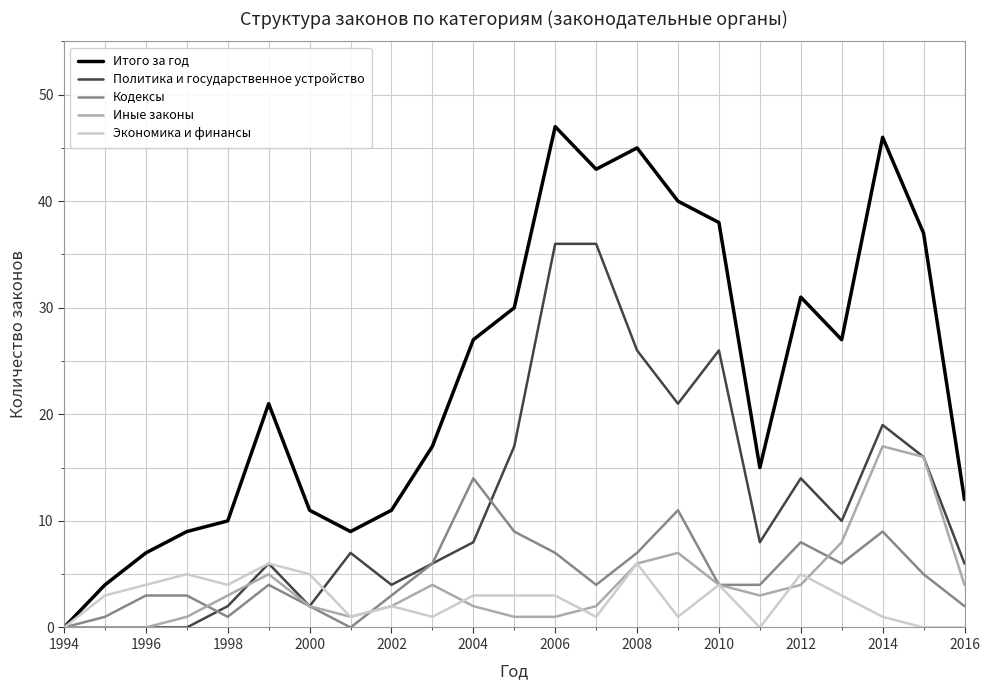

List the series in order of their peak value, highest first.

Итого за год, Политика и государственное устройство, Иные законы, Кодексы, Экономика и финансы